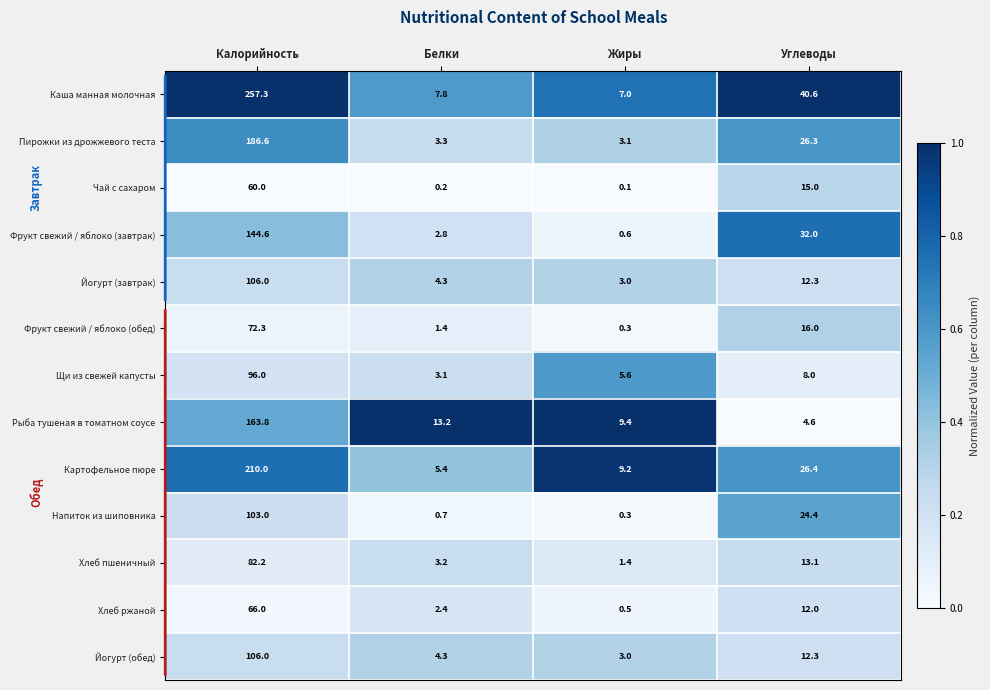

What is the lowest value of the Фрукт свежий / яблоко (обед) series?

0.3